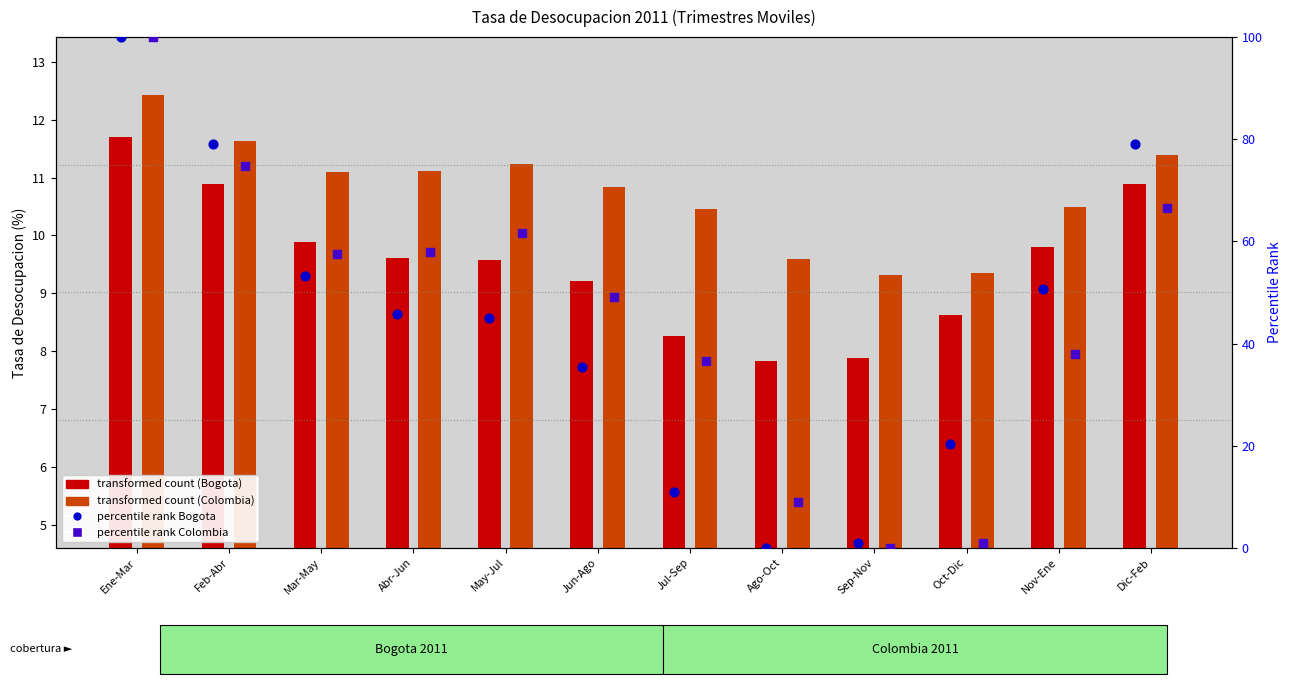

Which series has the largest total across all categories?

percentile rank Colombia